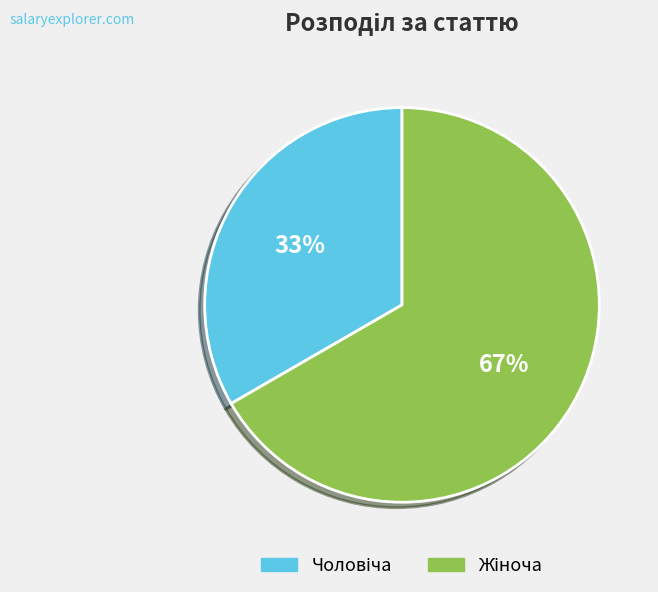

Is there any slice that represents more than half of the pie?

Yes